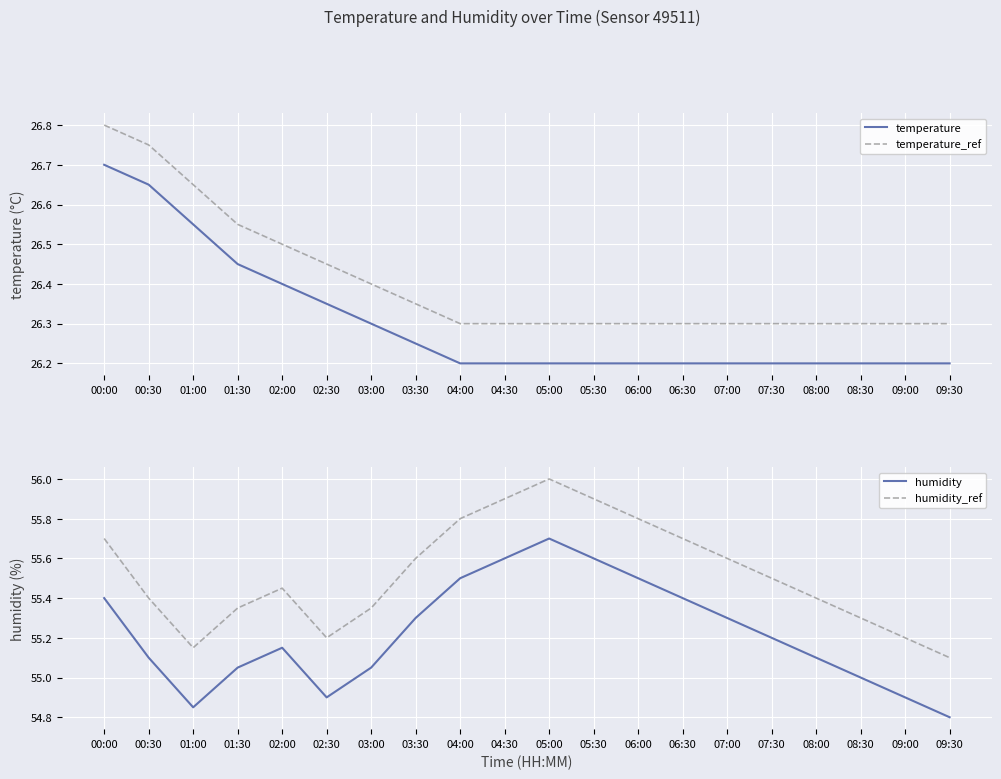

What is the sum of the temperature_ref values at 01:30 and 02:30?

53.0